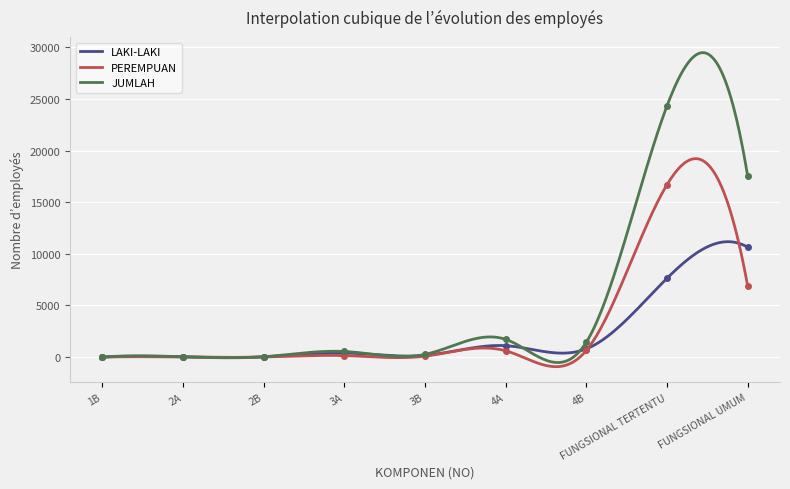

How many interior local valleys does the PEREMPUAN series have?

1